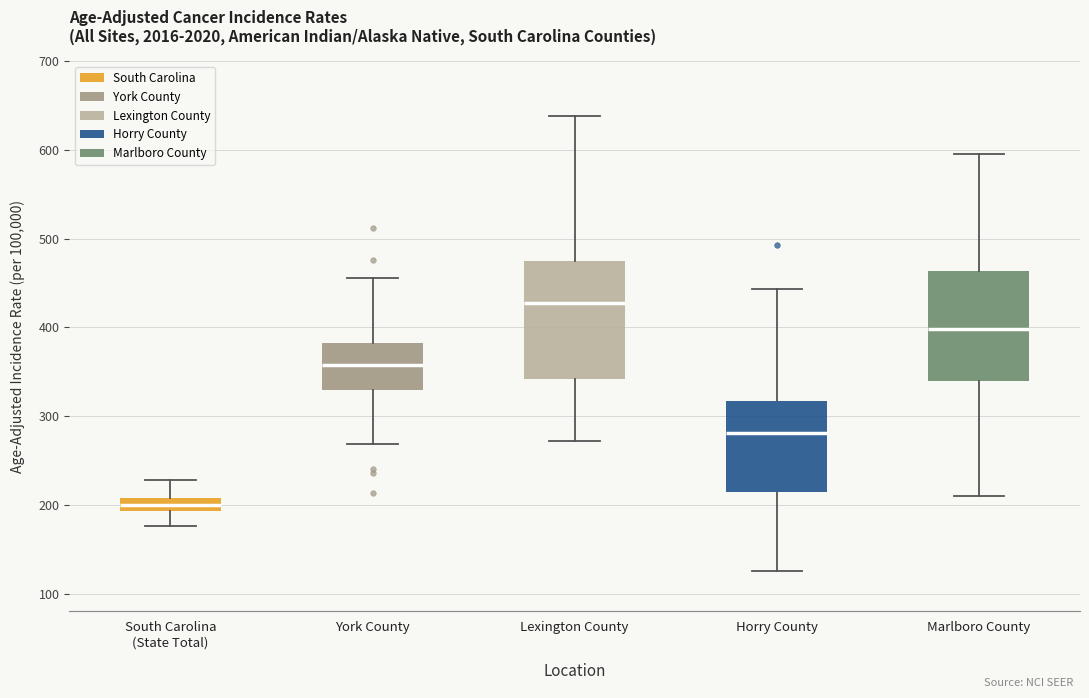

Where does the upper whisker of the box for Marlboro County end on the y-axis? The values are not printed on the chart, so give them approximately, as read against the axis.

600